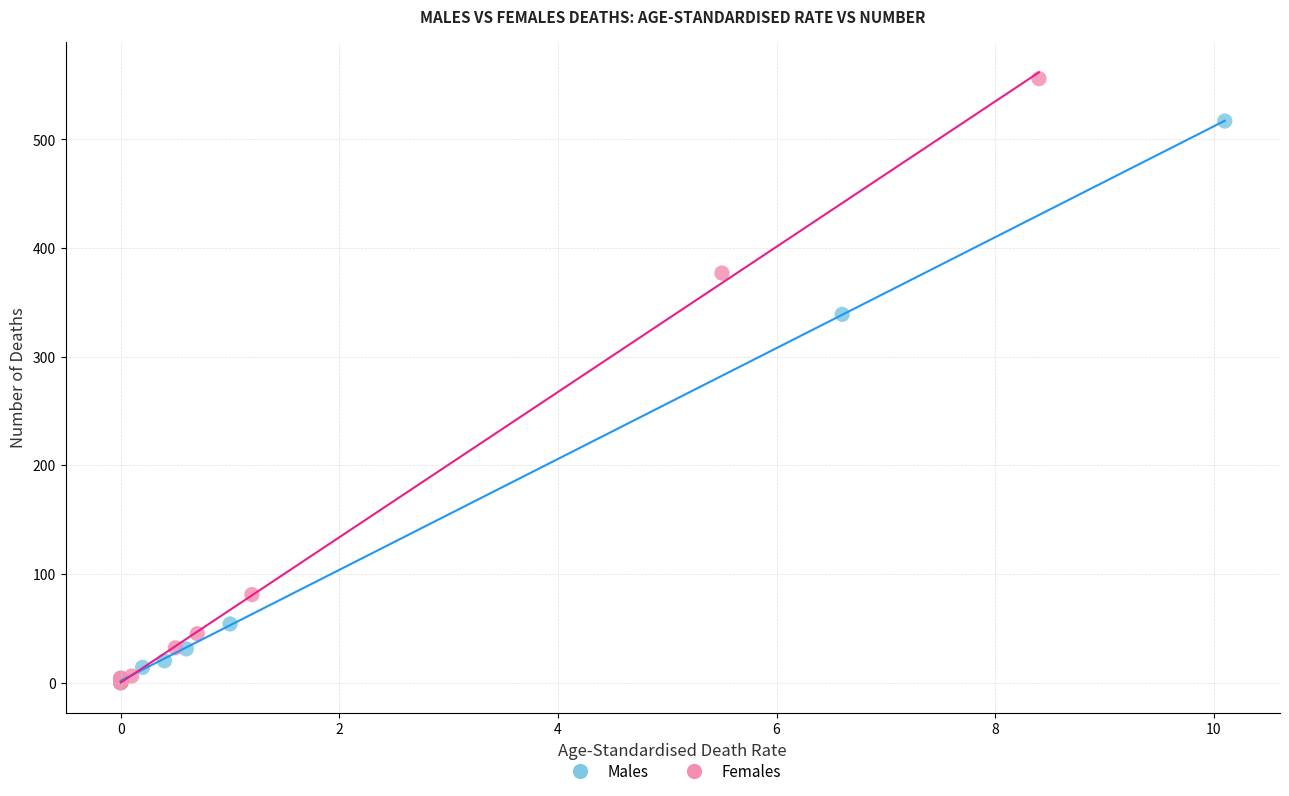

Which series has the largest Y range (max minus min)?

Females